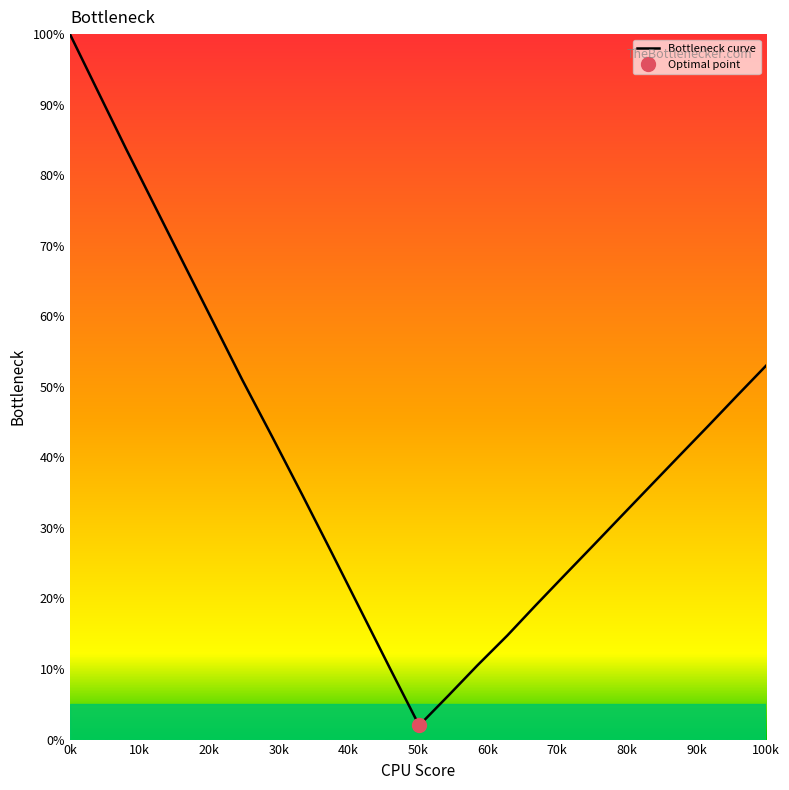

What is the lowest value of the Bottleneck curve series?

2.0